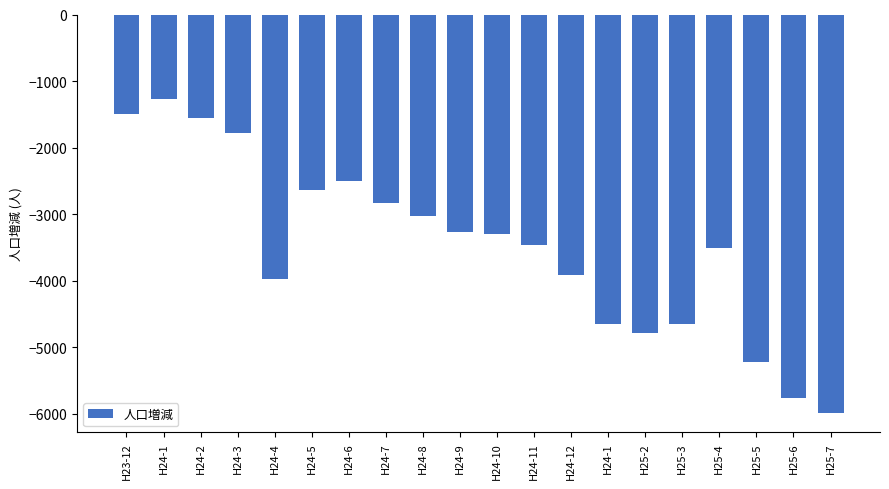

How many values exceed -3305?

9